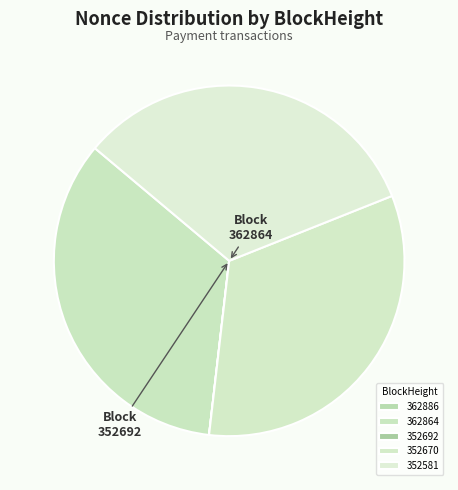

Does 352581 represent more than half of the total?

No